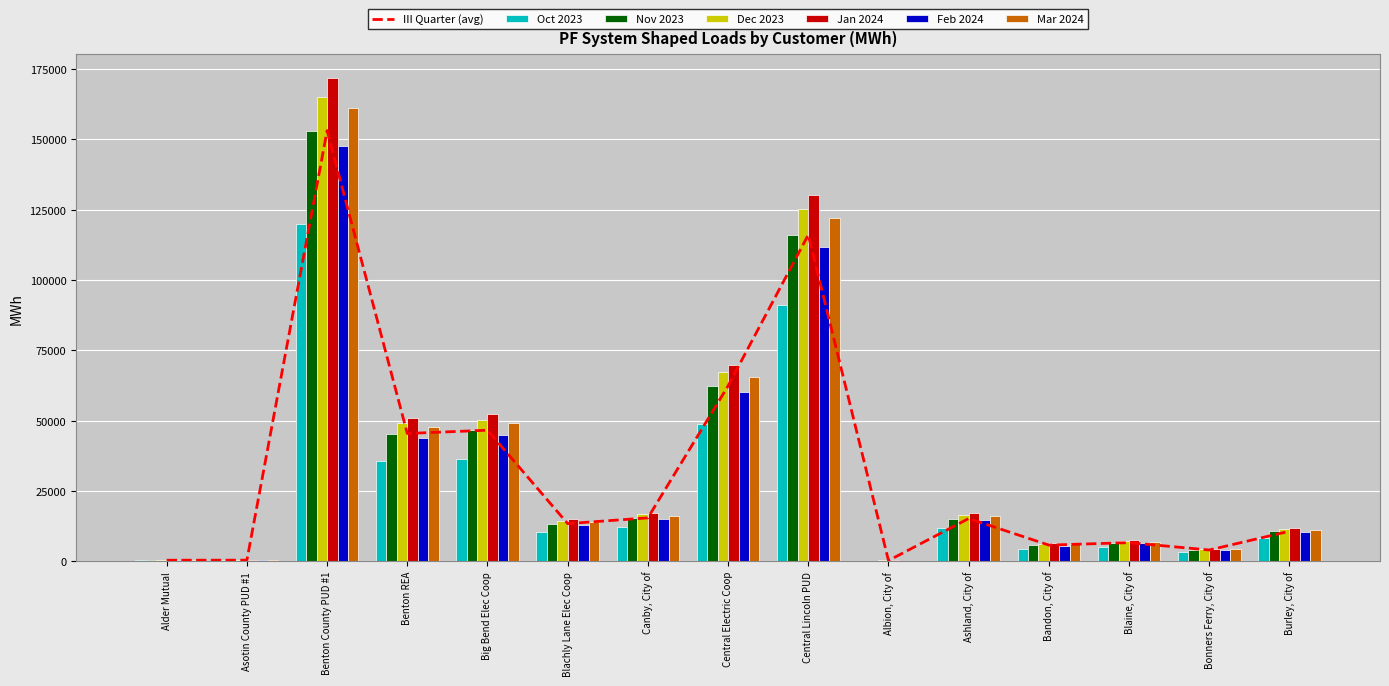

Which series has the largest range (max minus min)?

Jan 2024